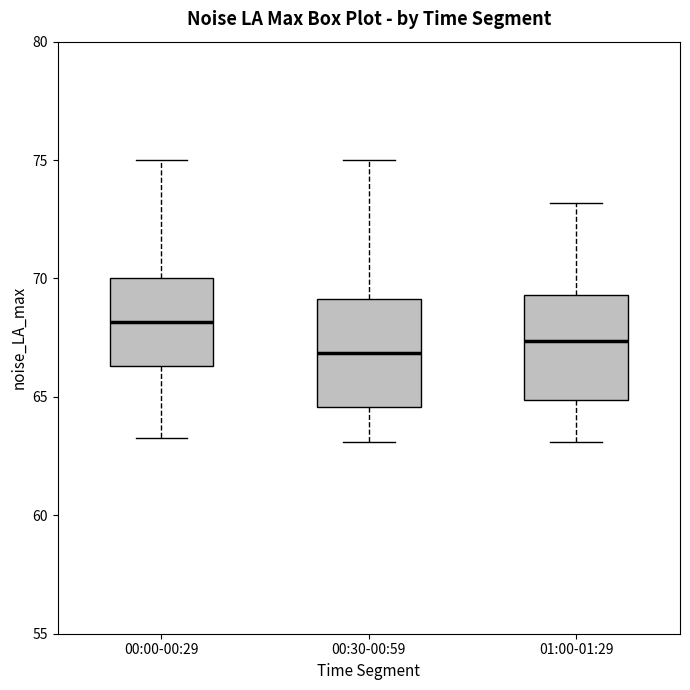

Reading left to right, transcribe this box plot: for each box, give where its median line is, the range the box spans, and where its two whiskers end, as read against the y-axis. The values are not printed on the chart, so give them approximately, as read against the axis.

00:00-00:29: median 68.0, box 66.5 to 70.0, whiskers 63.5 to 75.0
00:30-00:59: median 67.0, box 64.5 to 69.0, whiskers 63.0 to 75.0
01:00-01:29: median 67.5, box 65.0 to 69.5, whiskers 63.0 to 73.0